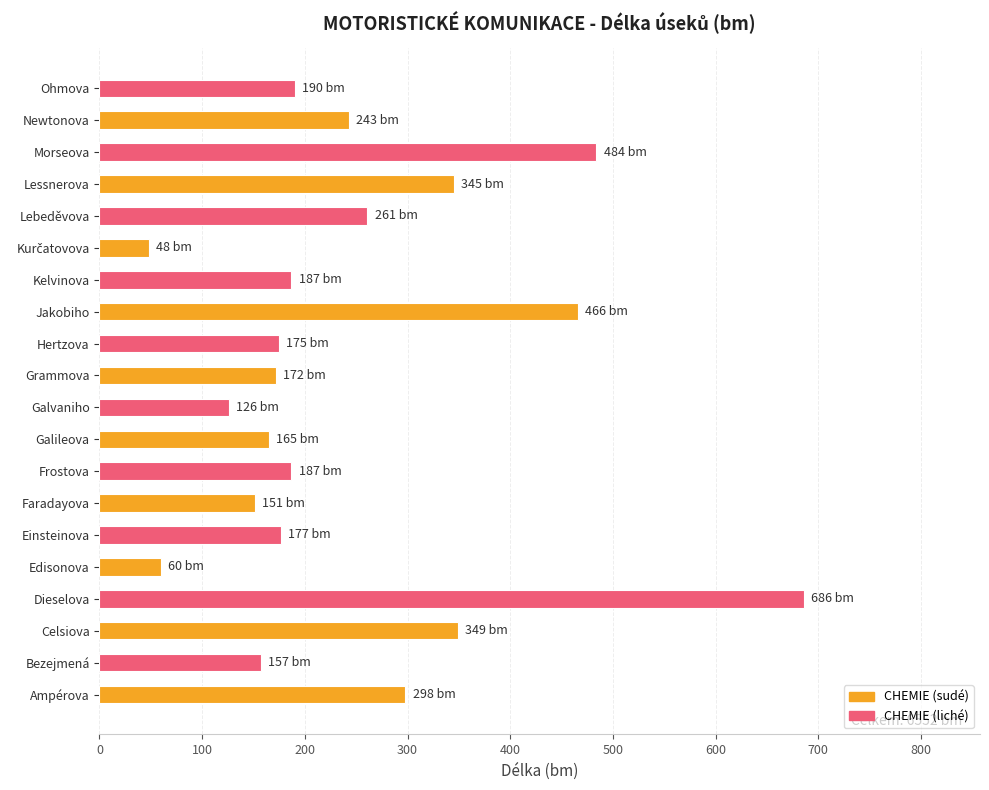

How many categories are shown in the chart?

20